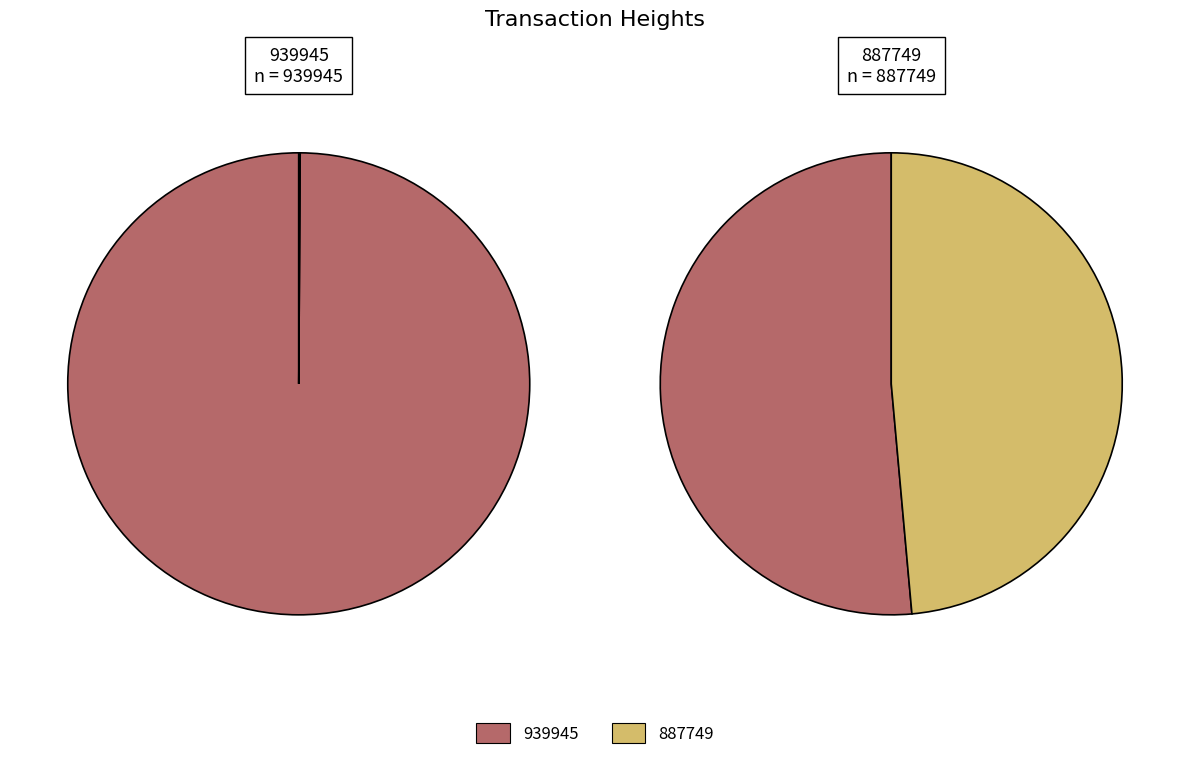

Is it true that 887749 is 49% of the pie?

True